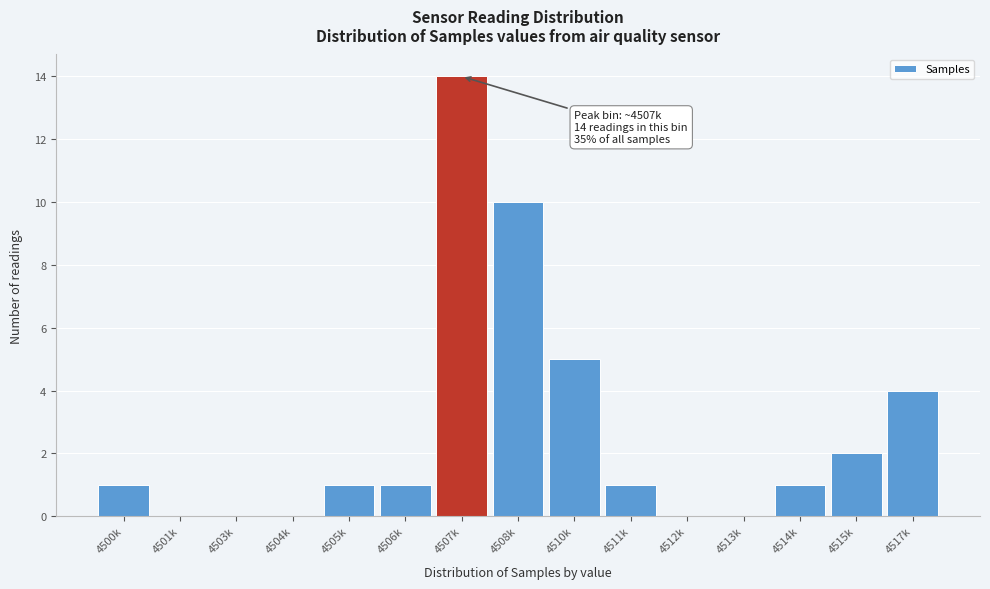

Reading left to right, transcribe all the data shown in this chart.

4500k=1	4501k=0	4503k=0	4504k=0	4505k=1	4506k=1	4507k=14	4508k=10	4510k=5	4511k=1	4512k=0	4513k=0	4514k=1	4515k=2	4517k=4